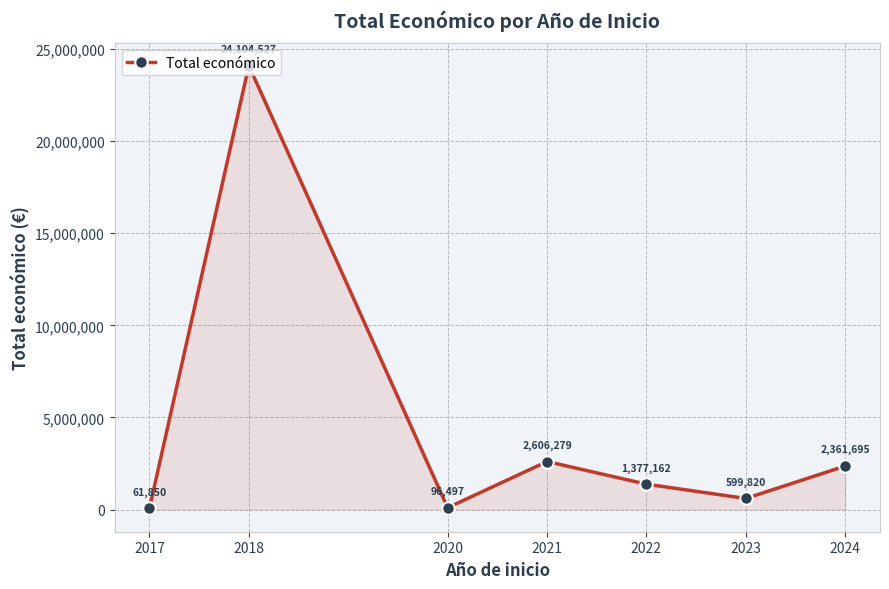

At which category does the data reach its first local valley?

2020